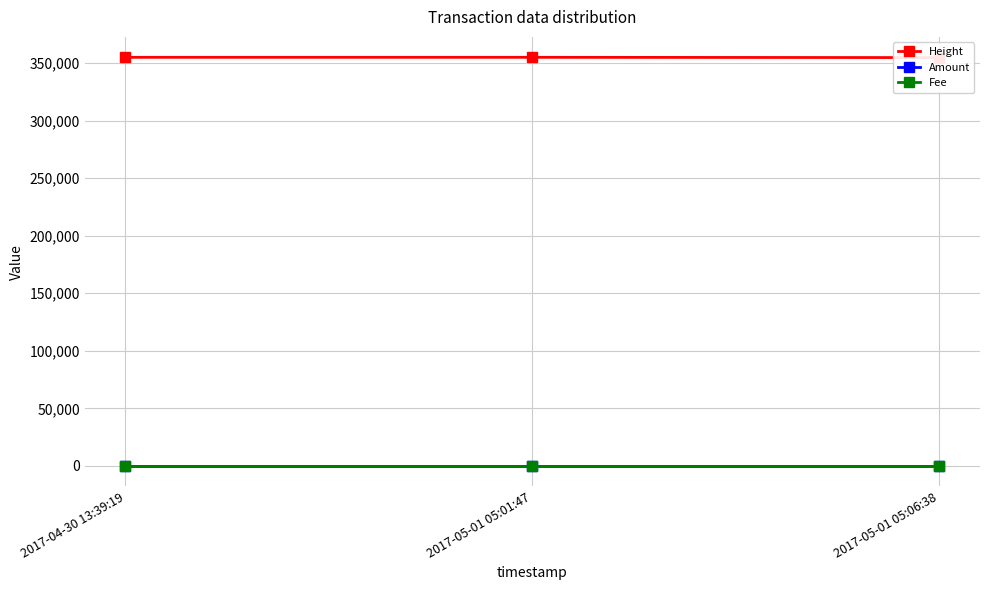

How many data points does each series have?

3